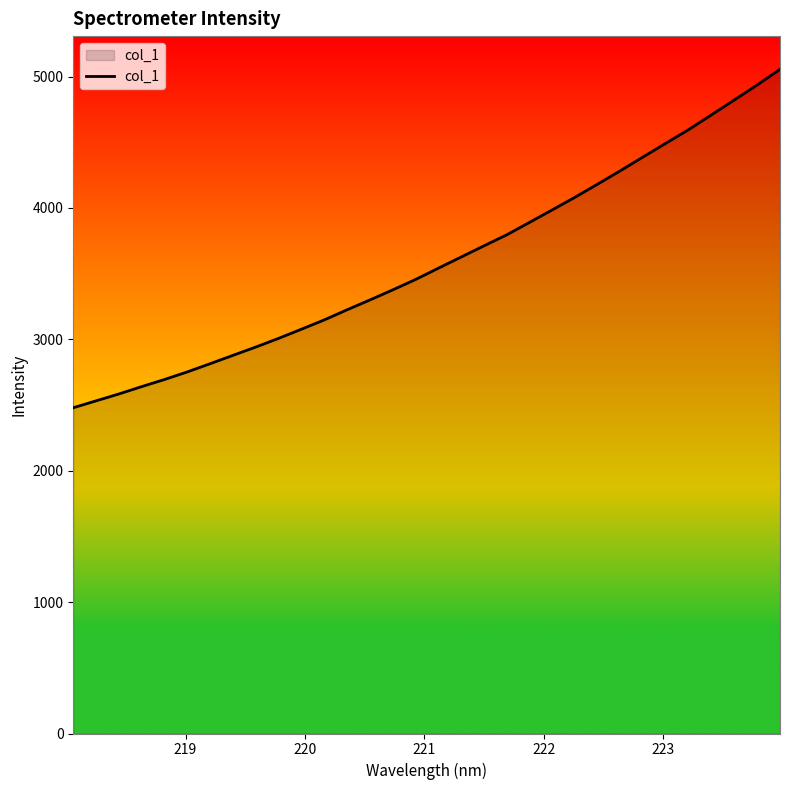

What is the minimum value shown in the chart?

2479.4